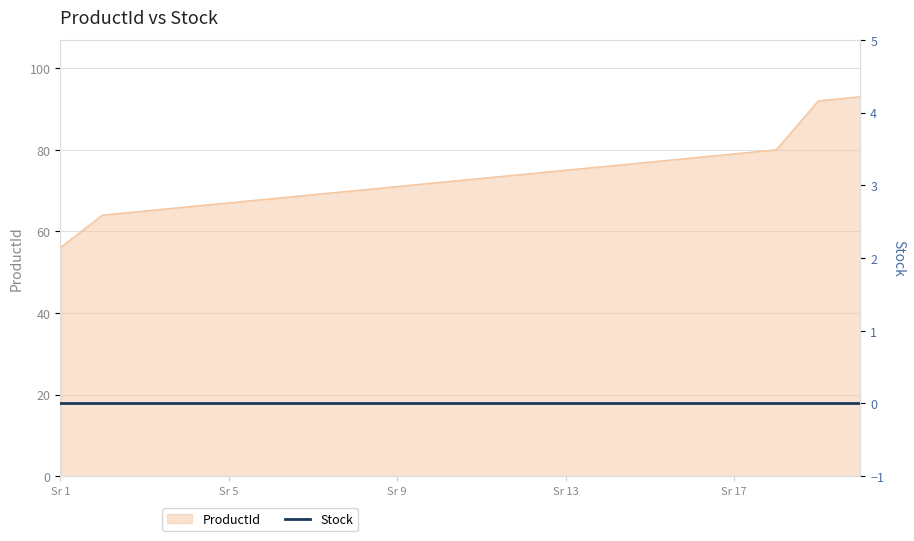

The value of ProductId at Sr 17 is 79. True or false?

True